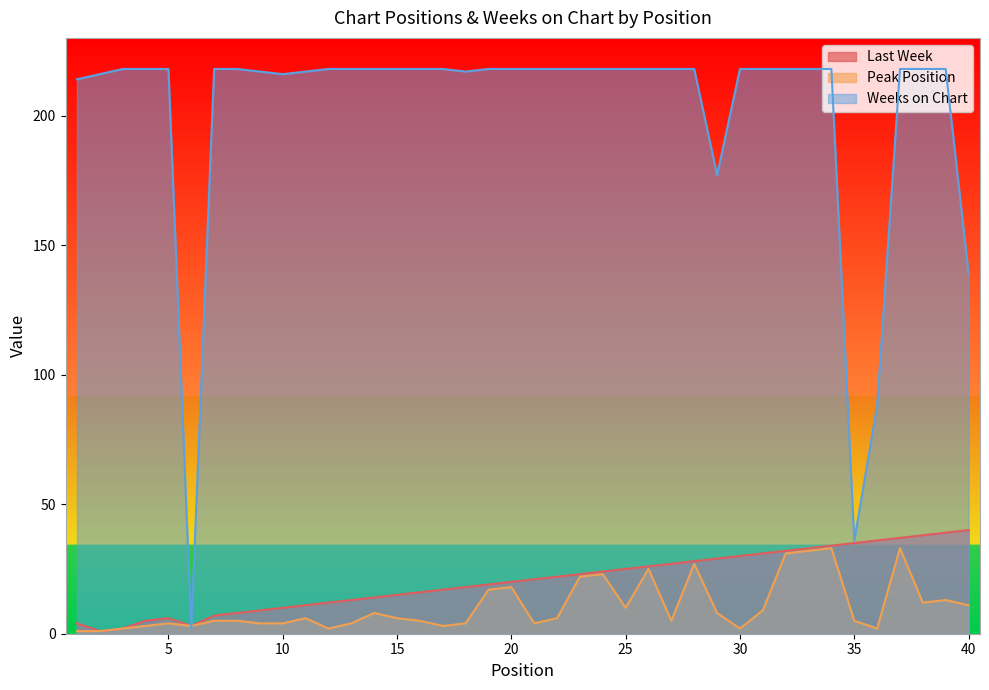

In Last Week, how many points are higher than both neighbors (excluding endpoints)?

1